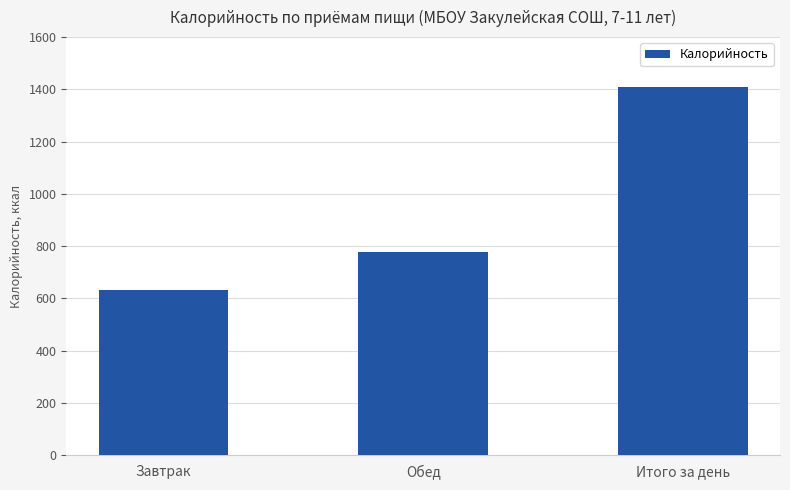

Between Итого за день and Обед, which is larger?

Итого за день